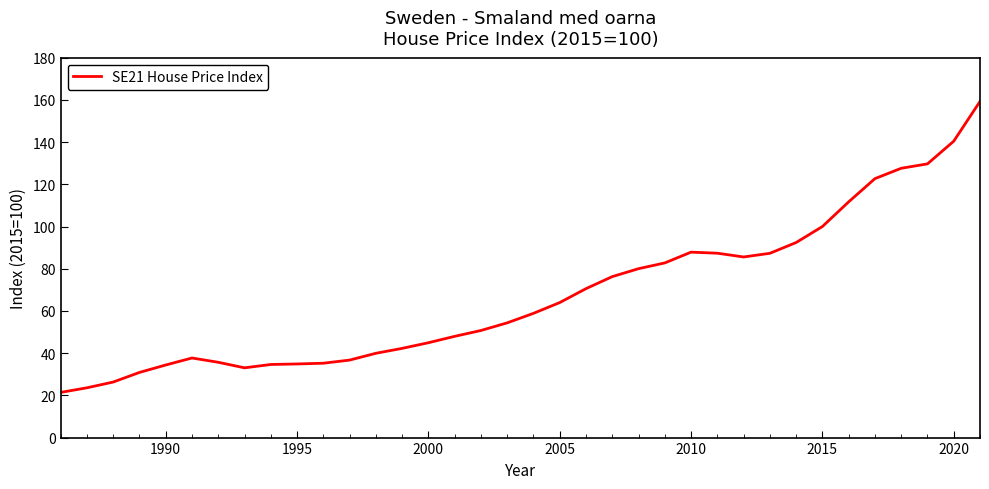

What is the difference between the maximum and minimum values?

137.9